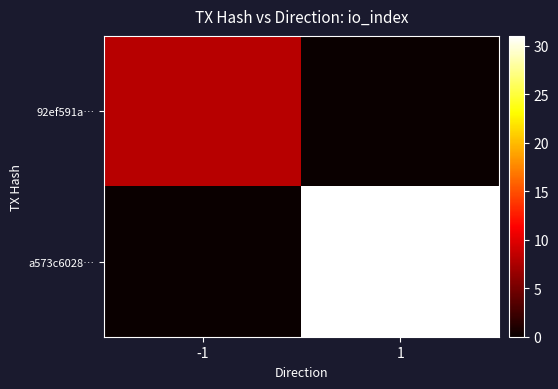

How many categories are shown in the chart?

2